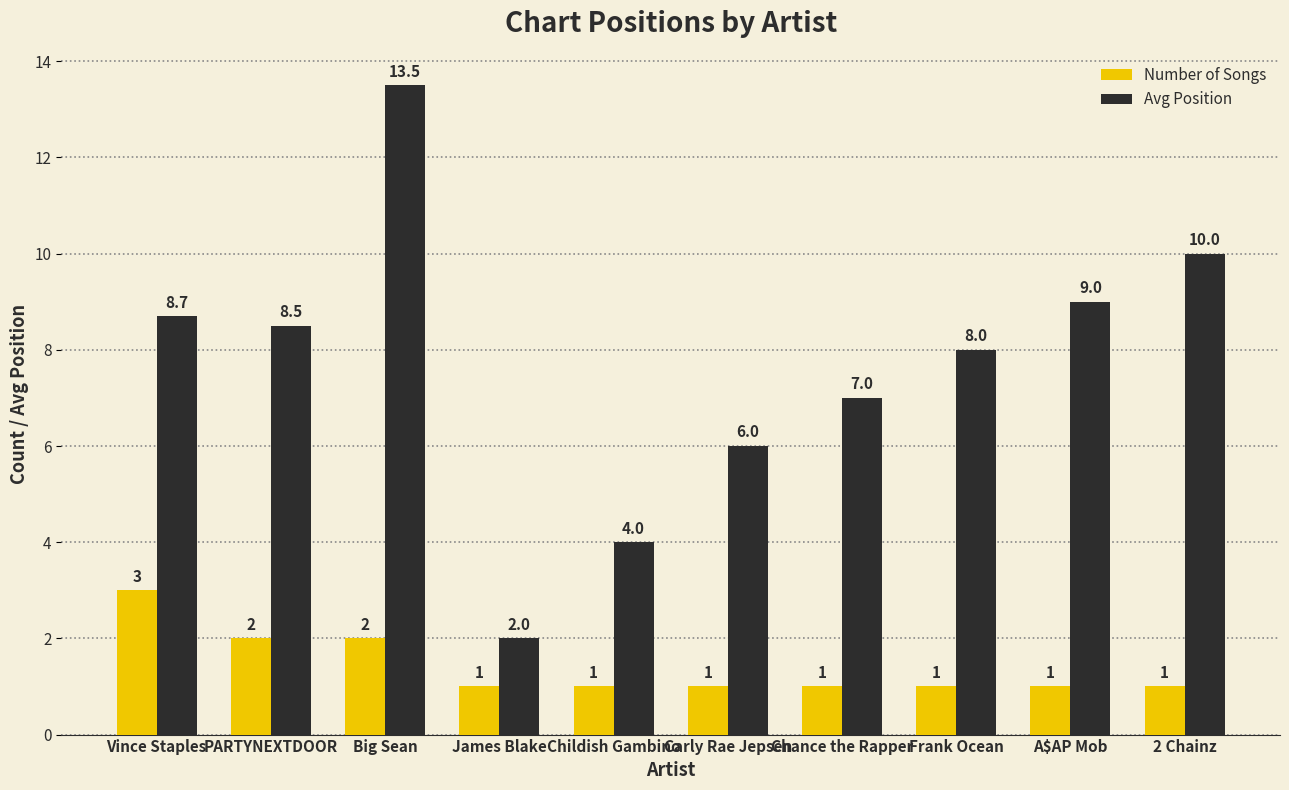

Where does the Avg Position series first go above 8?

Vince Staples